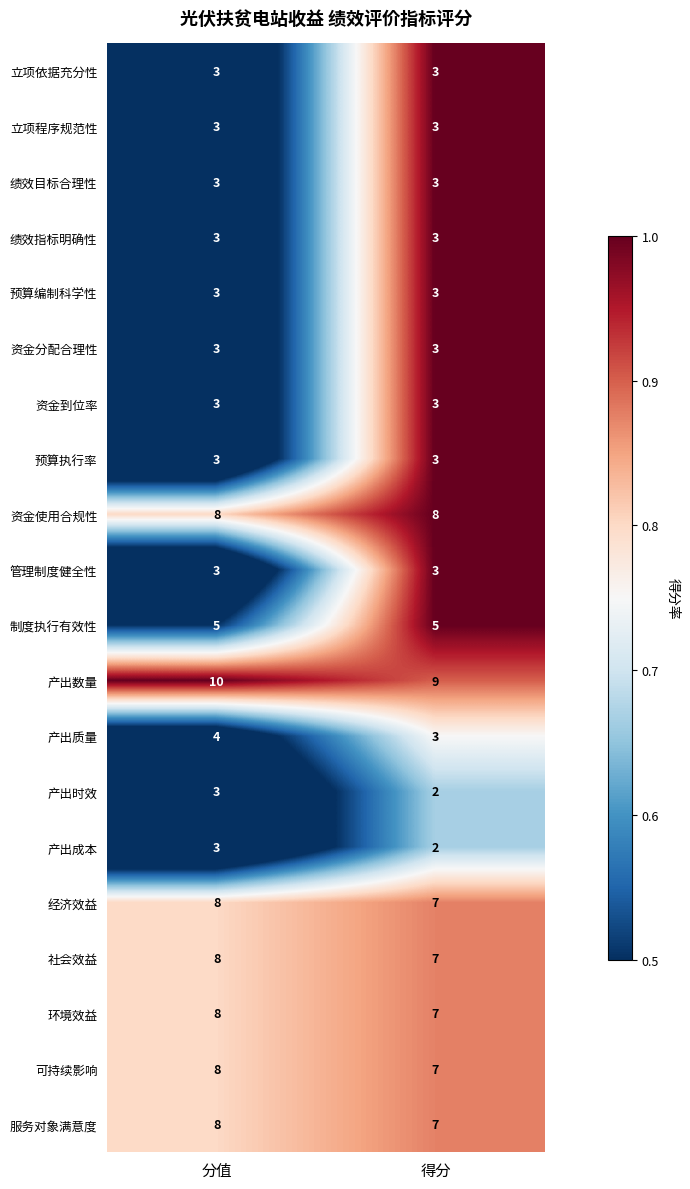

At which label is 环境效益 closest to 7?

得分